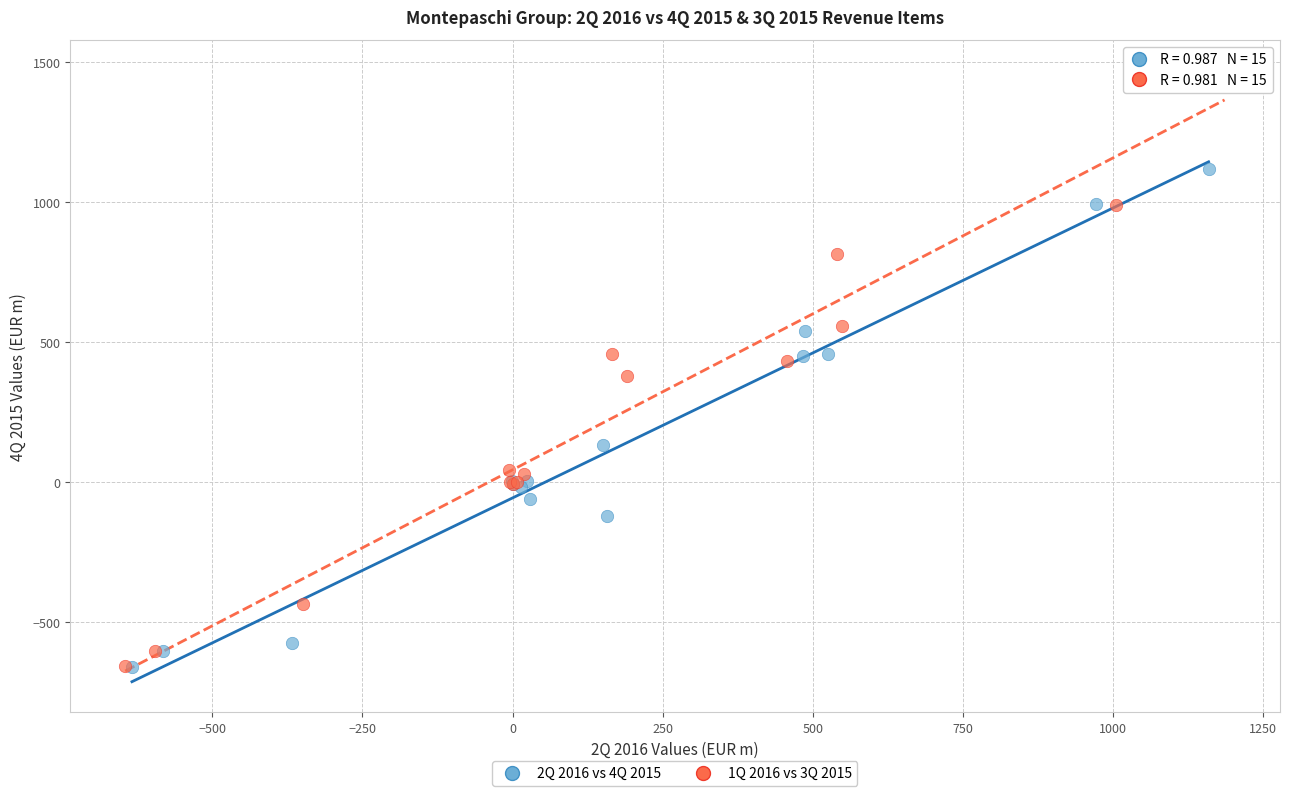

What are all the series names shown in the legend?

2Q 2016 vs 4Q 2015, 1Q 2016 vs 3Q 2015